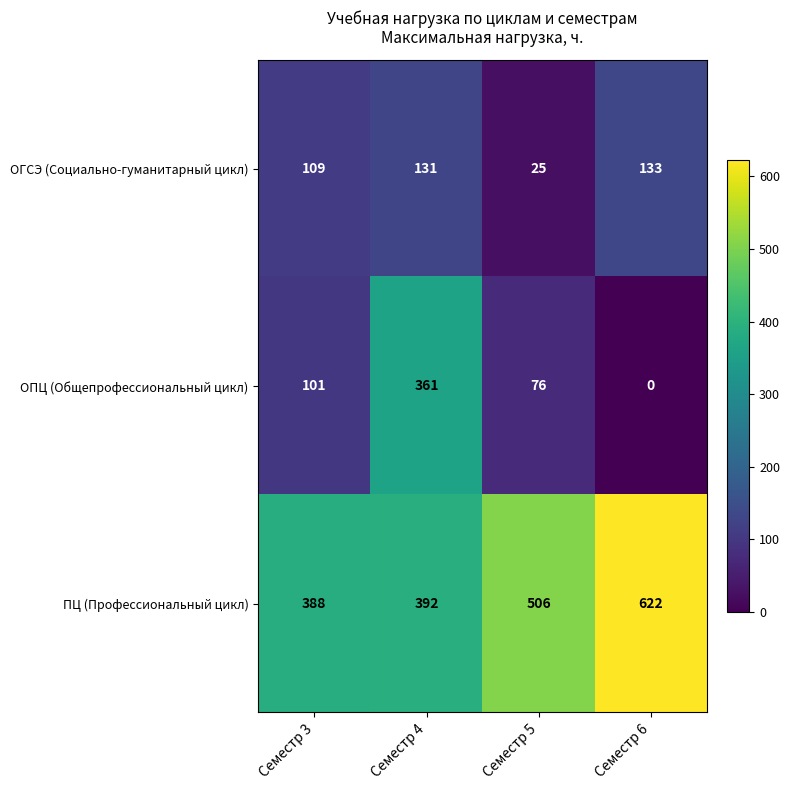

True or false: ПЦ (Профессиональный цикл) has a value of 88 at Семестр 3.

False